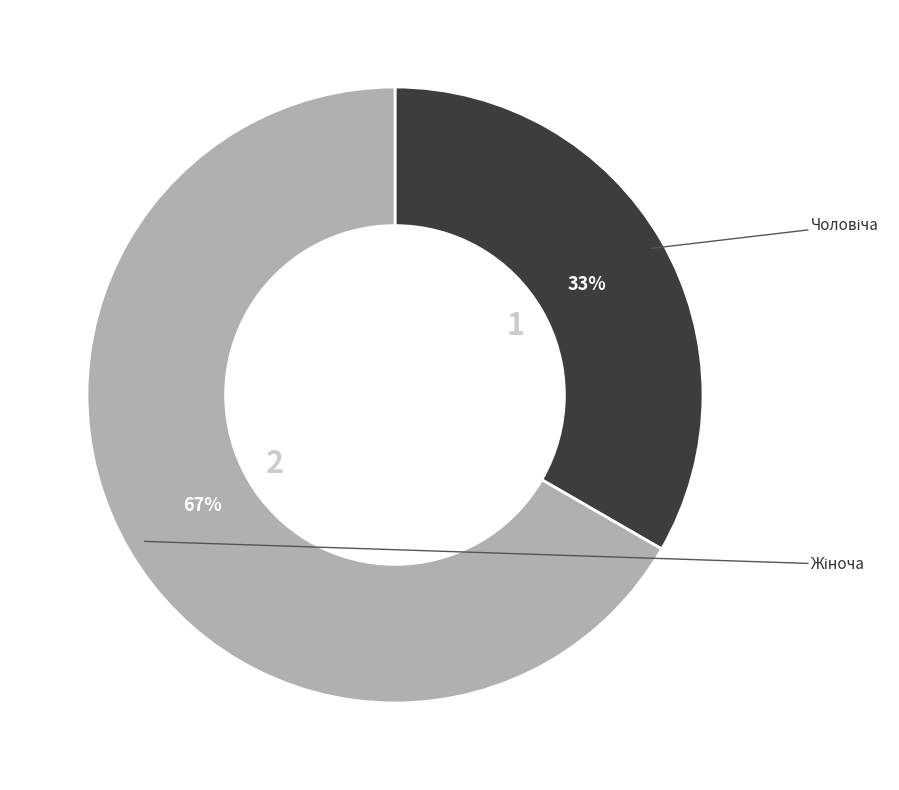

Is there a majority slice in this chart?

Yes